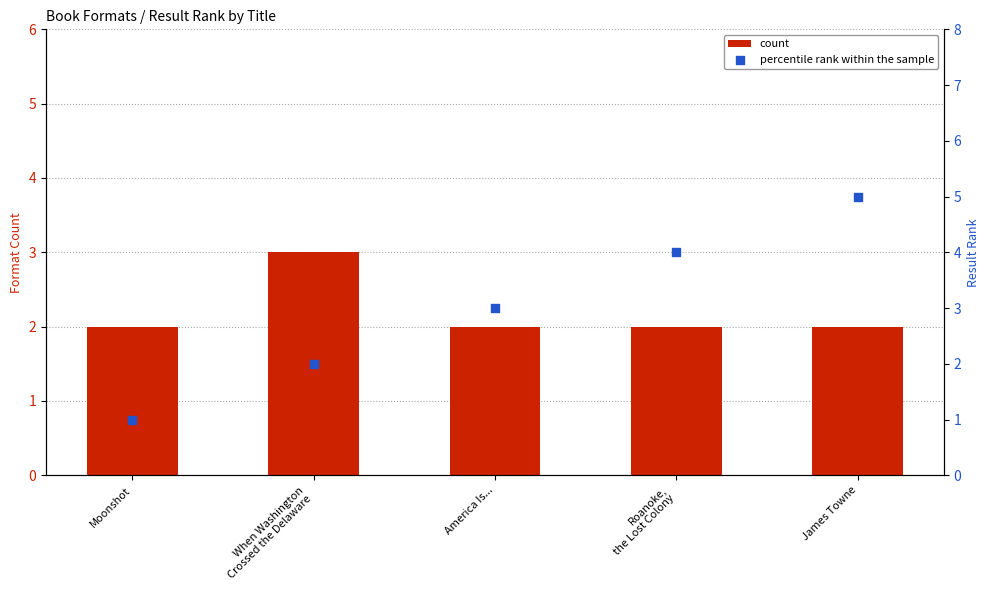

Is the value of percentile rank within the sample at Roanoke,
the Lost Colony greater than the value of count at America Is...?

Yes